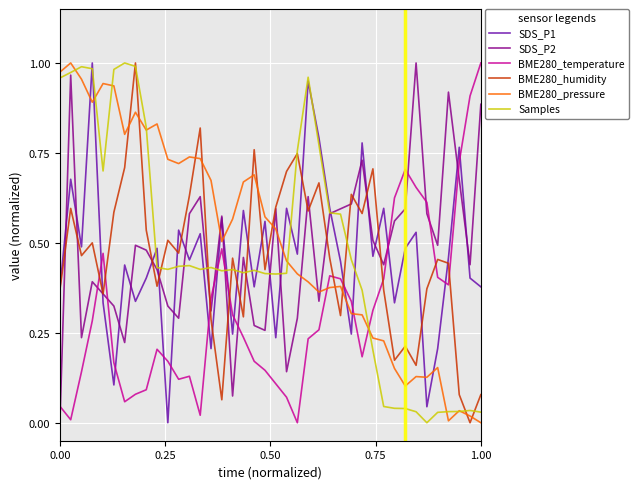

How many values in SDS_P1 are above zero?

39